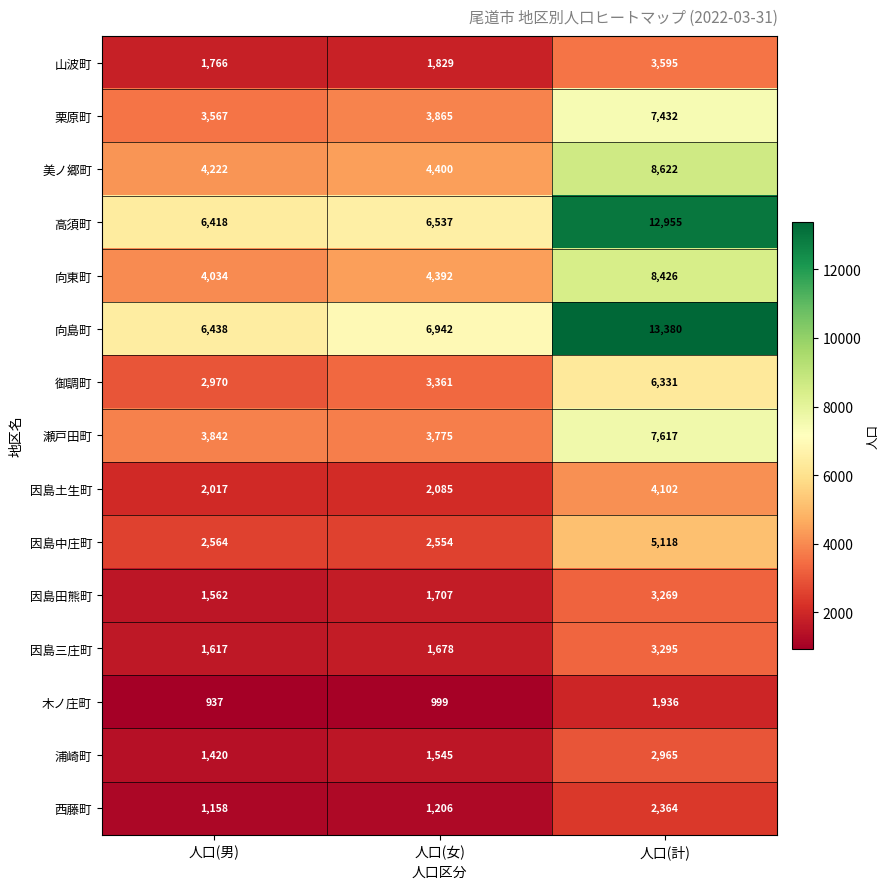

Count the number of categories in the chart.

3